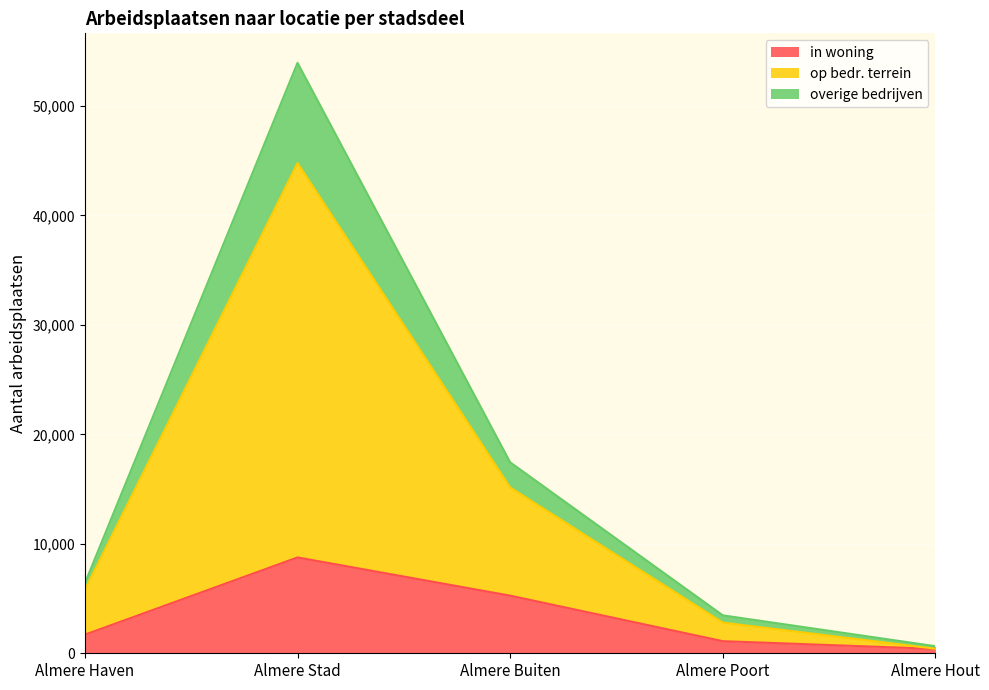

True or false: overige bedrijven and in woning cross at least once.

False